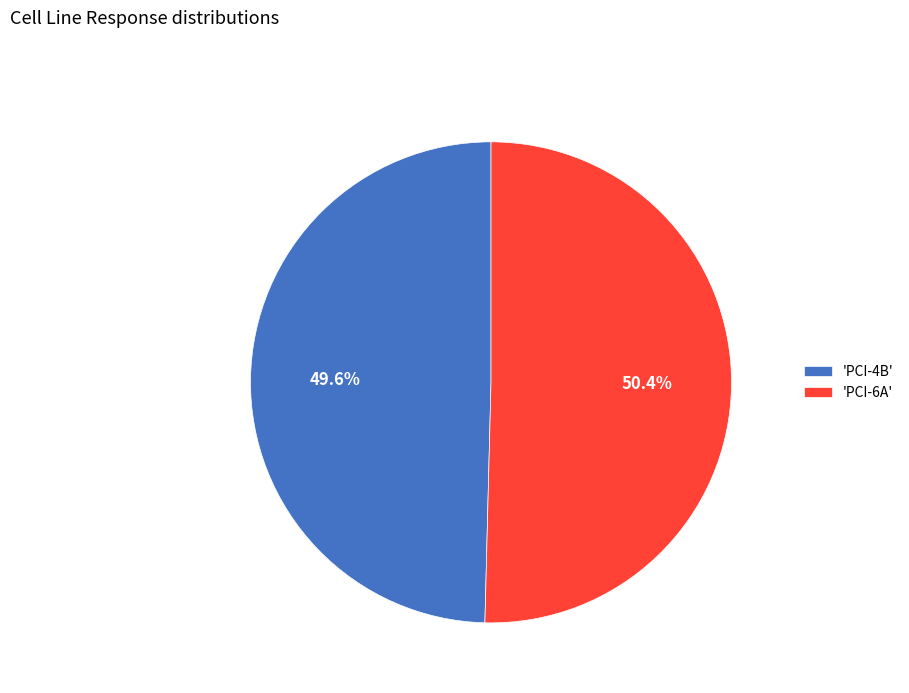

Count the number of slices in the pie.

2